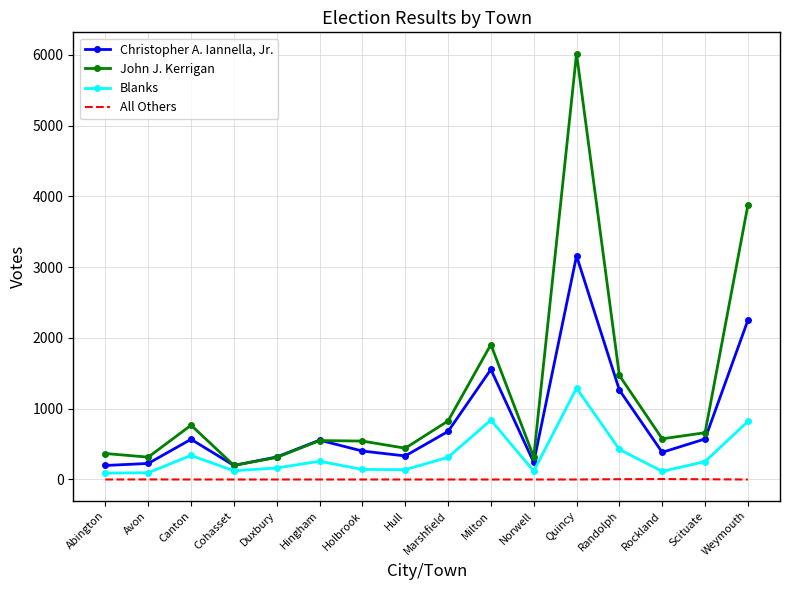

What is the difference between the maximum and minimum values in the Christopher A. Iannella, Jr. series?

2962